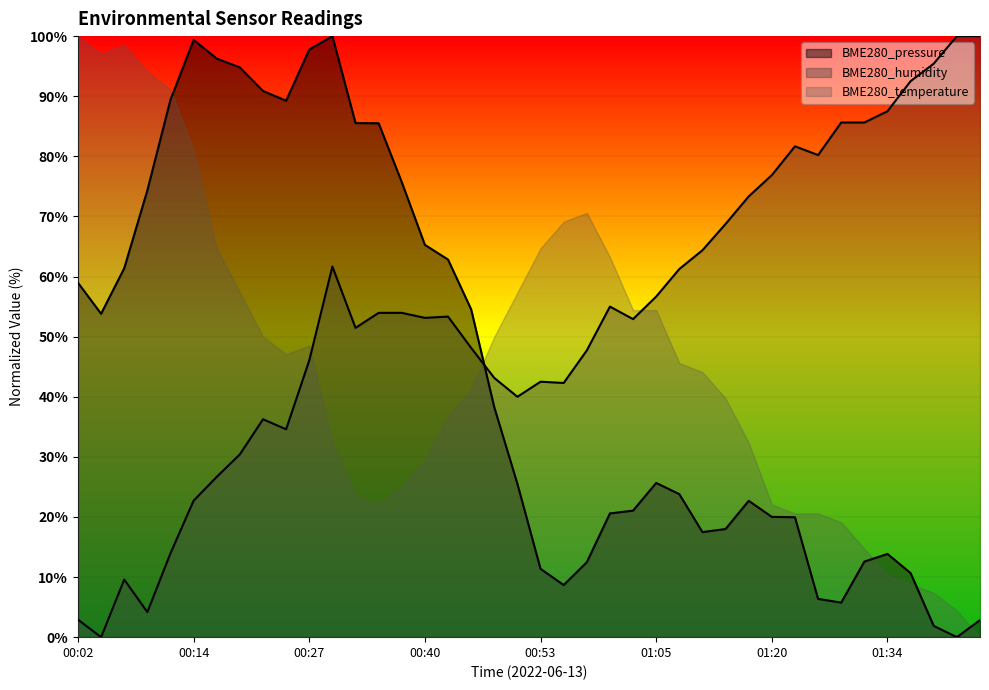

What is the difference between the highest and lowest values at 01:05?

31.0